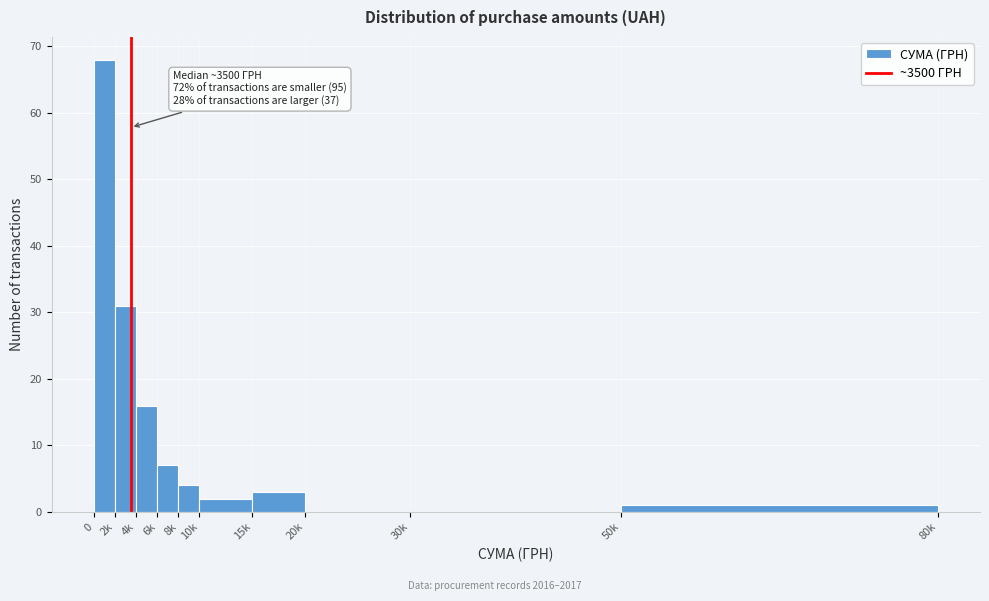

Reading left to right, extract all data points from this chart.

0=68	2k=31	4k=16	6k=7	8k=4	10k=2	15k=3	20k=0	30k=0	50k=1